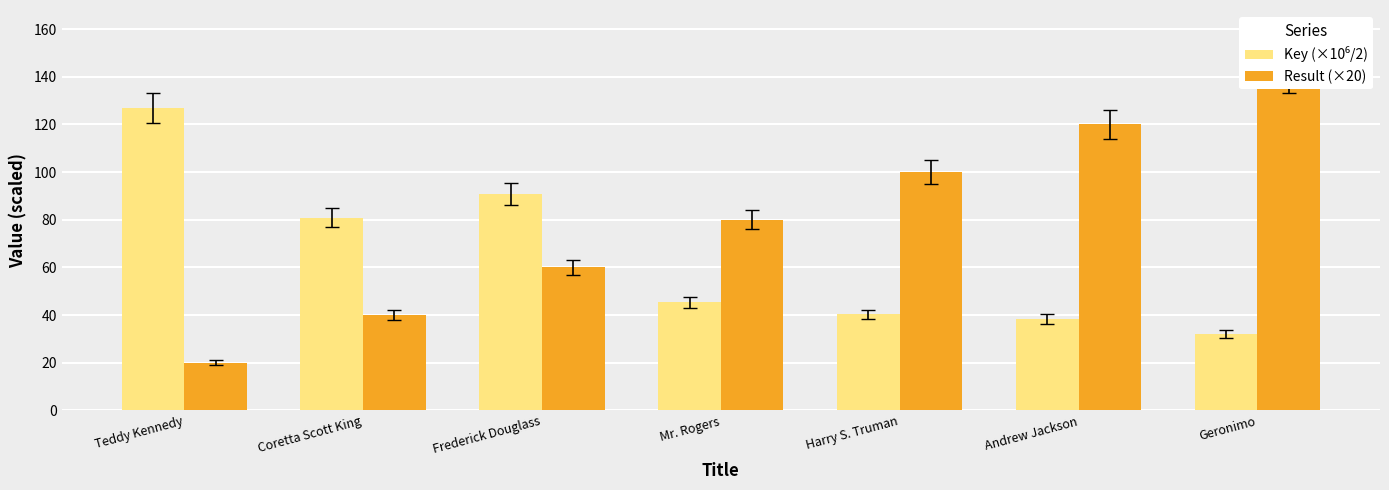

Which label corresponds to the smallest value in the chart?

Teddy Kennedy